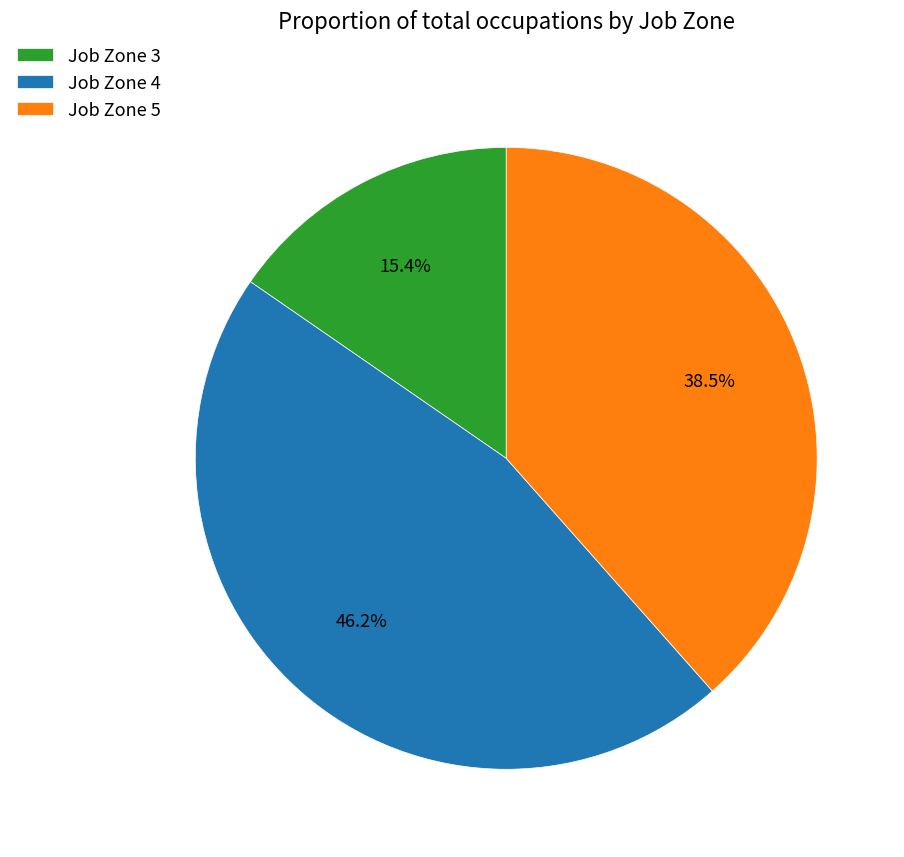

Combined, do Job Zone 5 and Job Zone 4 account for over 50%?

Yes